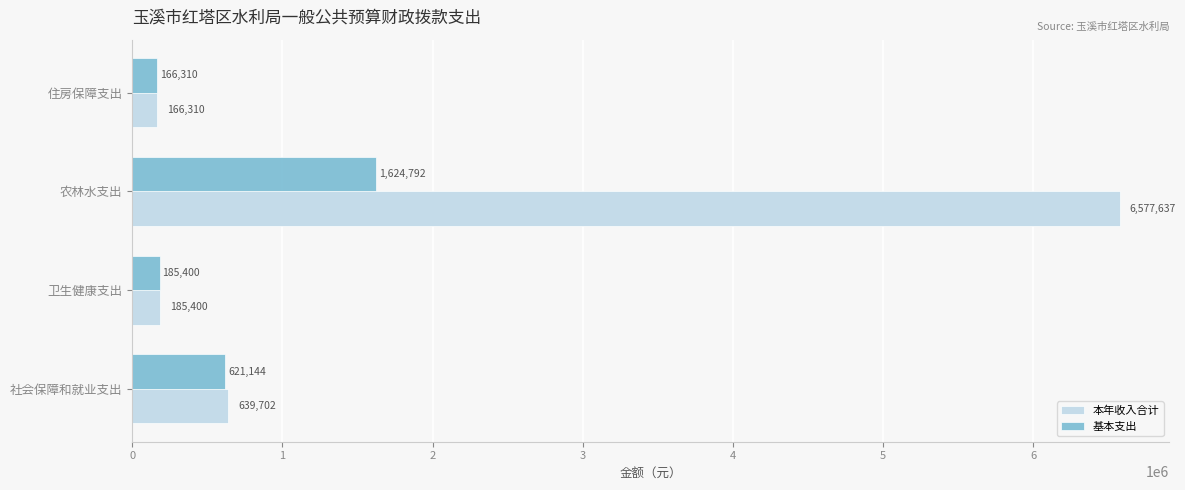

What are all the series names shown in the legend?

本年收入合计, 基本支出